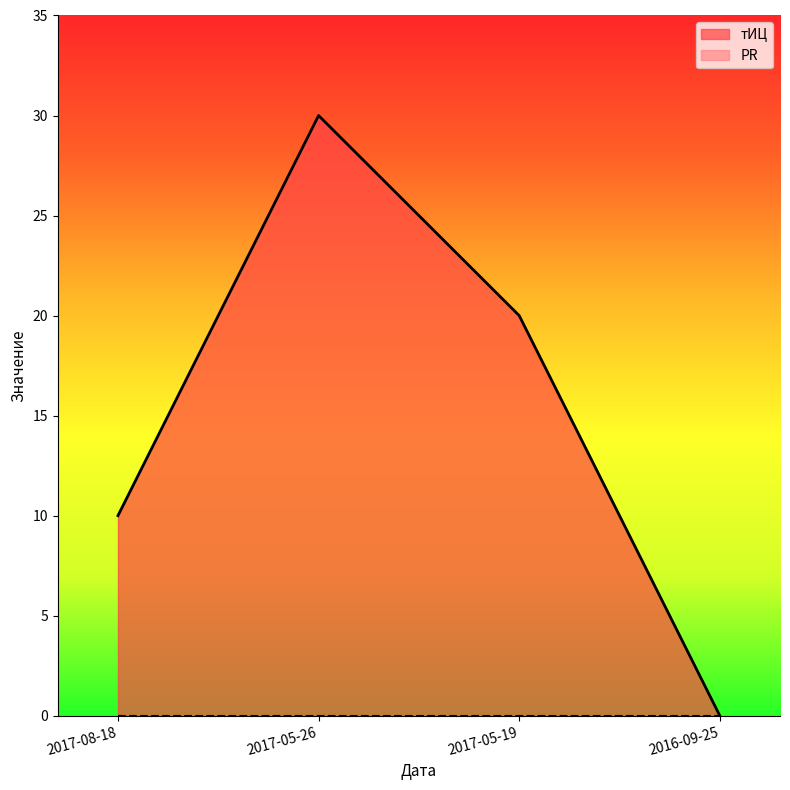

At which category does the data reach its first local peak?

2017-05-26